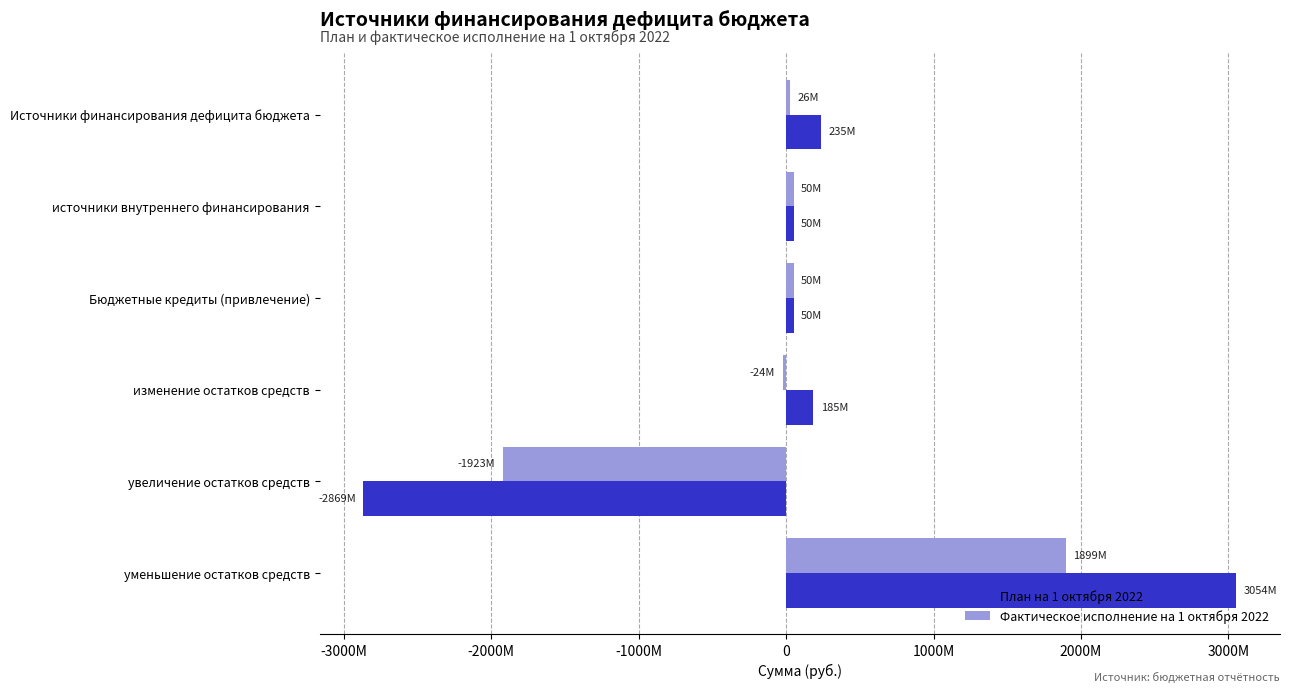

What are all the series names shown in the legend?

План на 1 октября 2022, Фактическое исполнение на 1 октября 2022